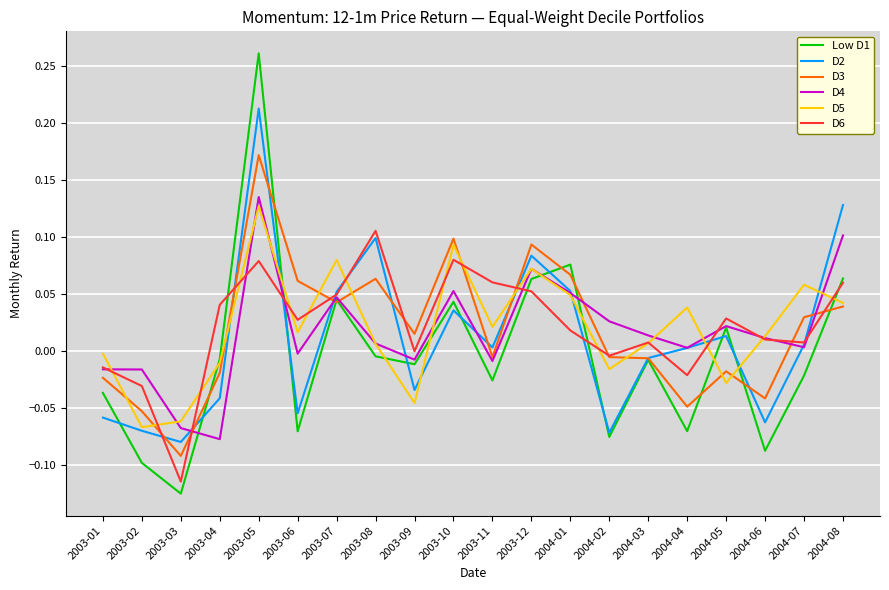

Which series changed the most between 2004-05 and 2004-08?

D2